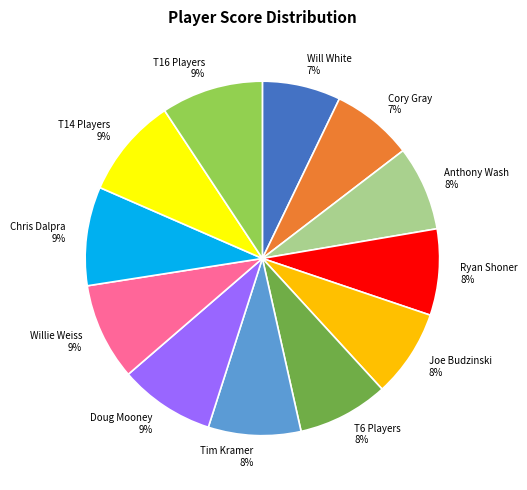

What is the ratio of the value at Joe Budzinski to the value at Cory Gray?

1.1